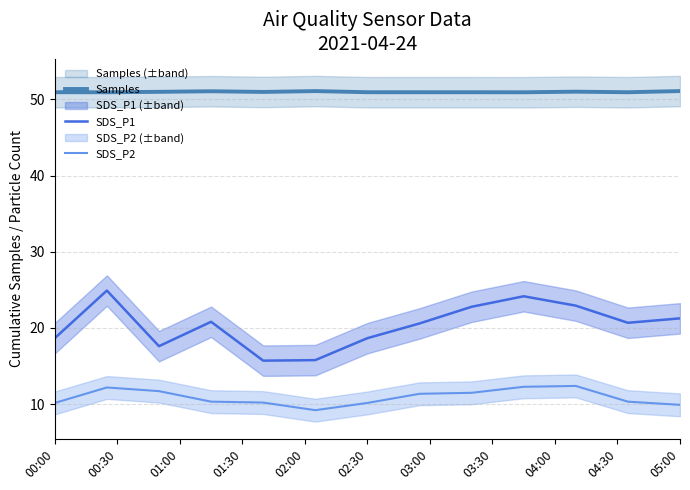

At how many categories does at least one series exceed 37?

13